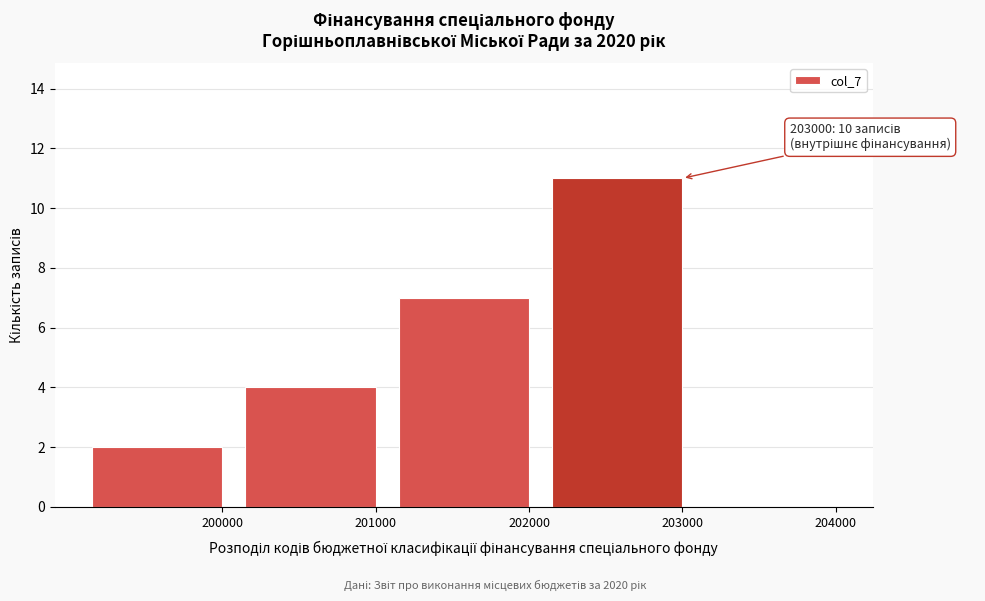

Reading left to right, list all the values displayed in this chart.

200000=2	201000=4	202000=7	203000=11	204000=0